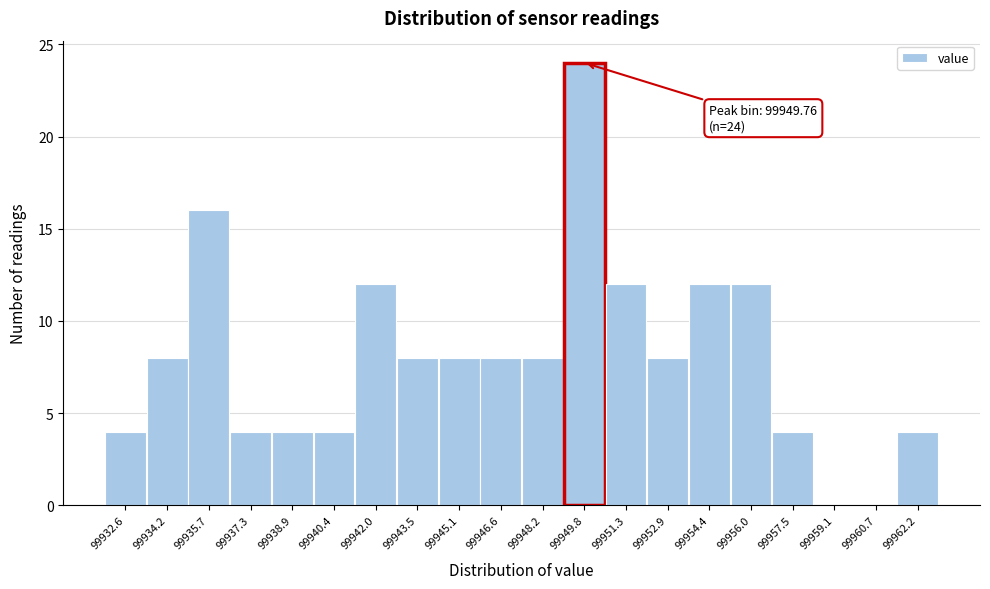

Over which range of the x-axis is the bar tallest?

99949.0 to 99950.6